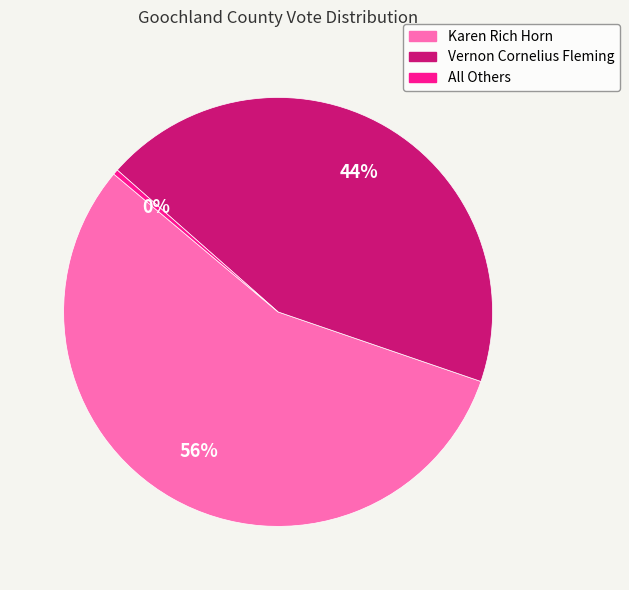

Which slice represents more than half of the pie?

Karen Rich Horn